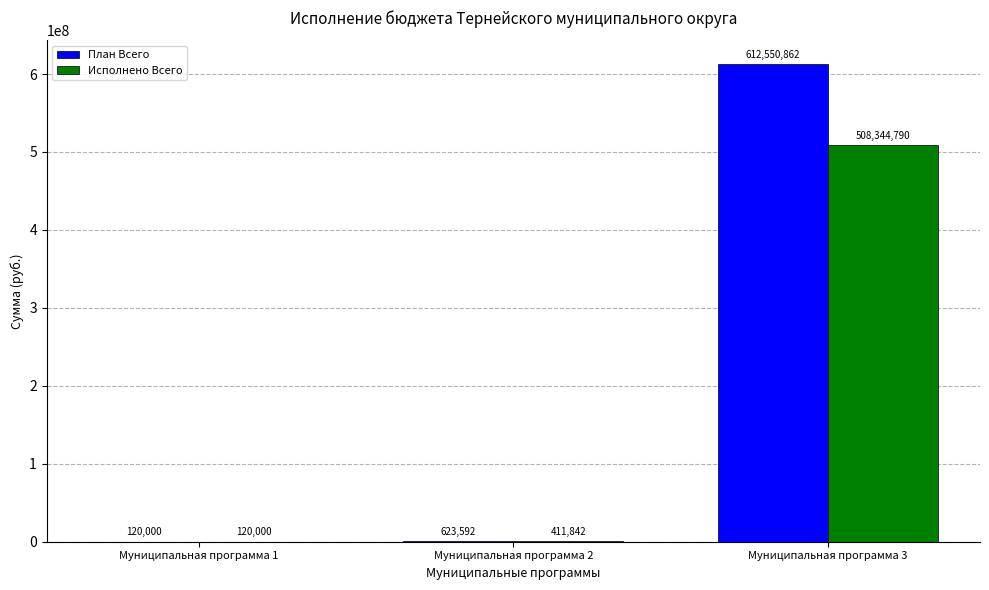

Is it true that План Всего equals 120000.0 at Муниципальная программа 1?

True